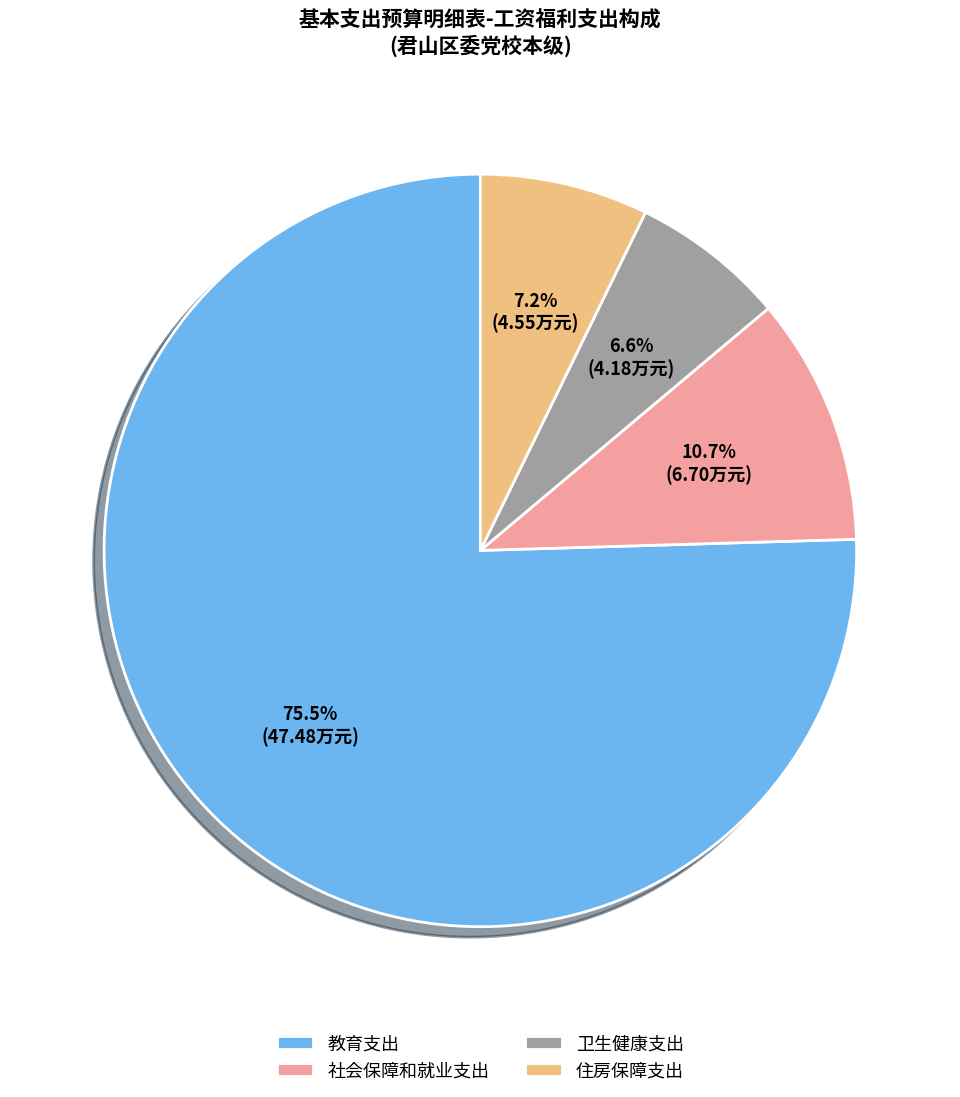

Which has a higher value, 卫生健康支出 or 住房保障支出?

住房保障支出